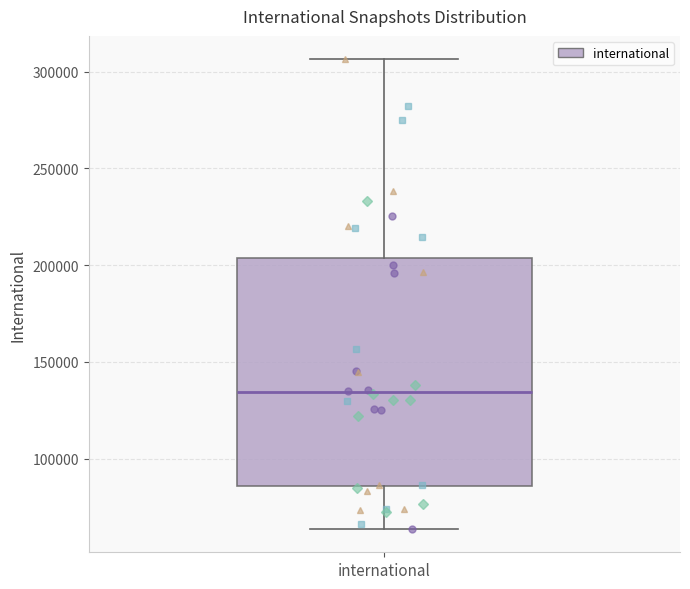

Transcribe this box plot: give where the median line is, the range the box spans, and where the two whiskers end, as read against the y-axis. The values are not printed on the chart, so give them approximately, as read against the axis.

median 135000, box 85000 to 205000, whiskers 65000 to 305000